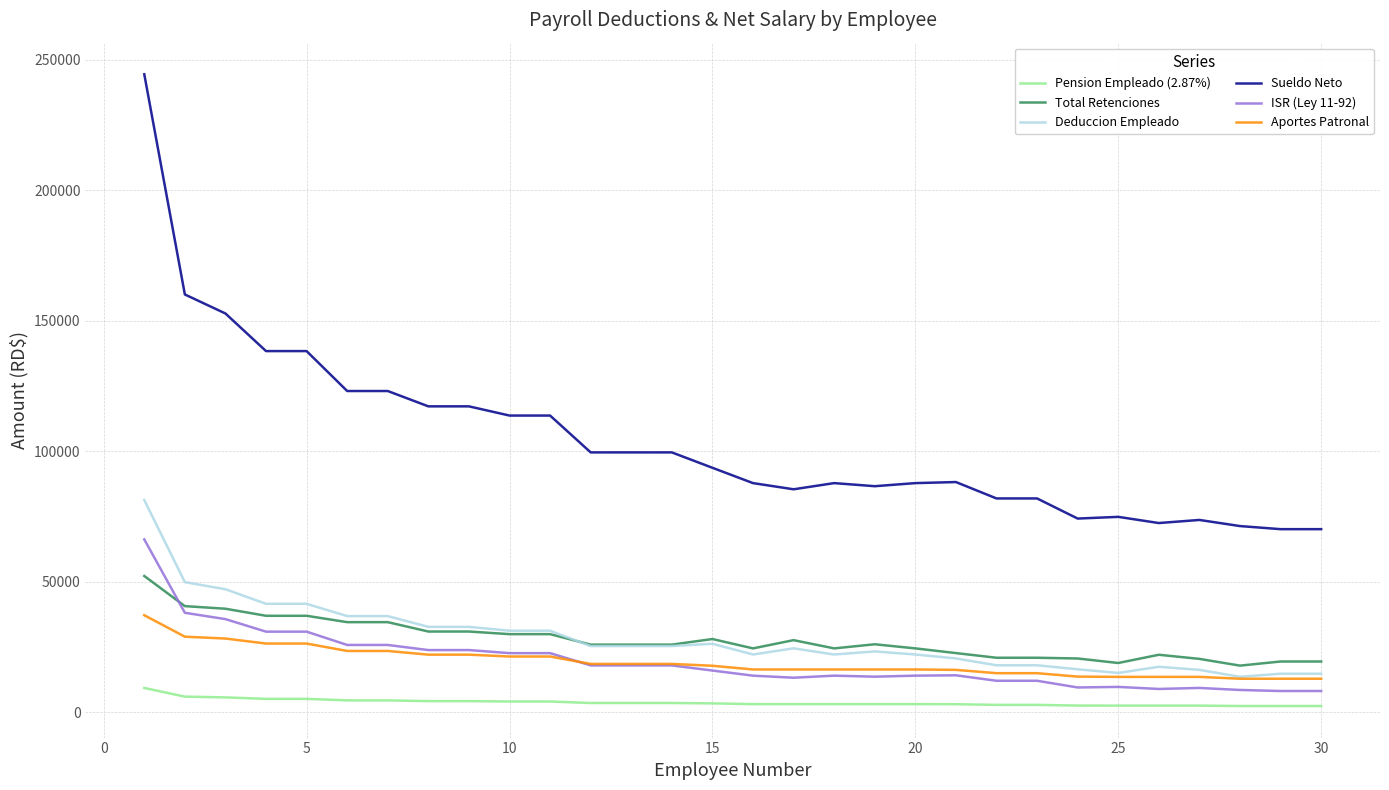

What is the difference between the second highest and minimum values in the Aportes Patronal series?

16108.2